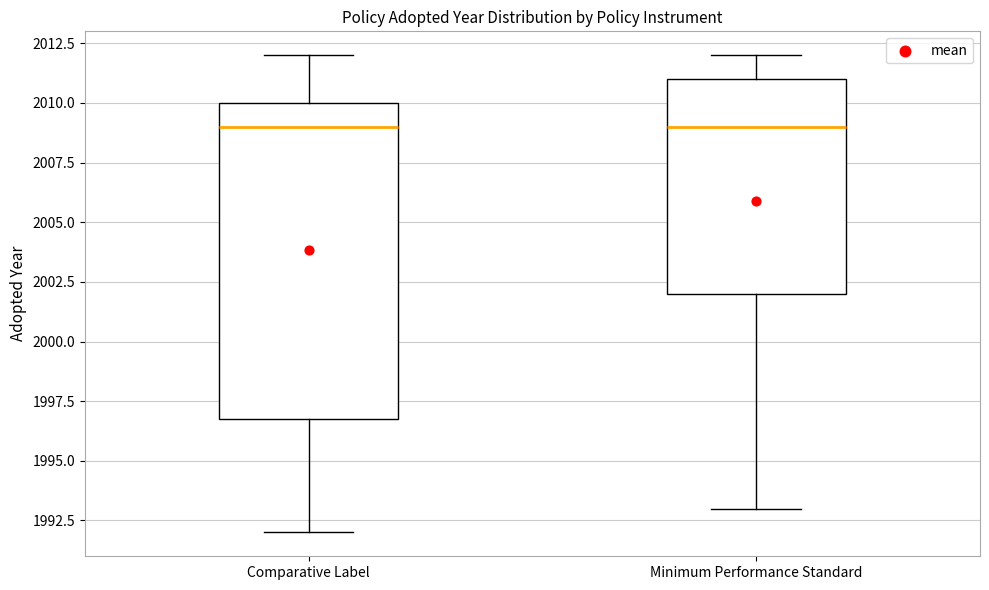

Where does the lower whisker of the box for Comparative Label end on the y-axis? The values are not printed on the chart, so give them approximately, as read against the axis.

1992